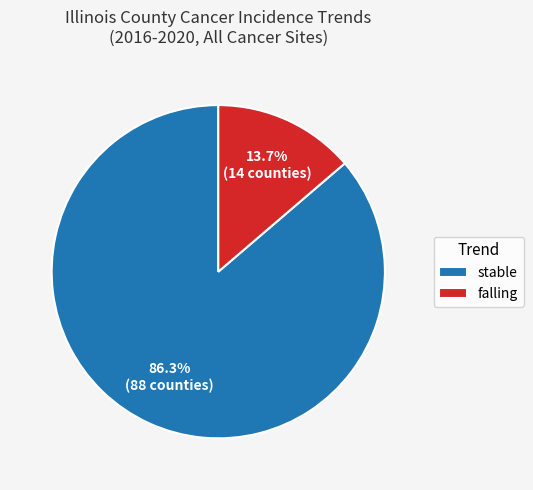

Does stable account for over 50% of the chart?

Yes